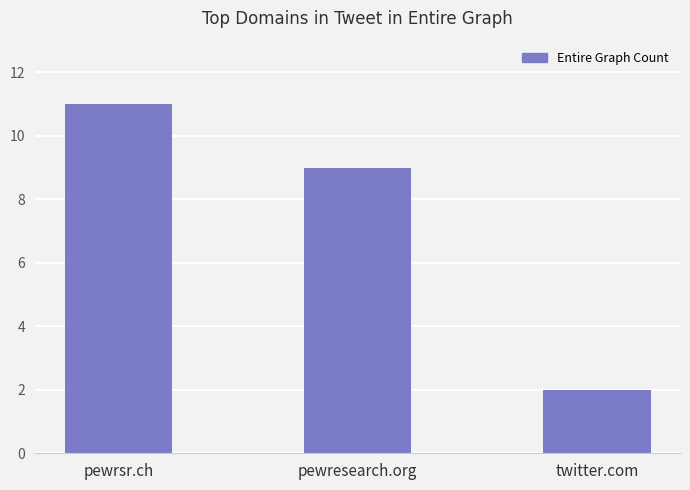

Count the number of data series in this chart.

1